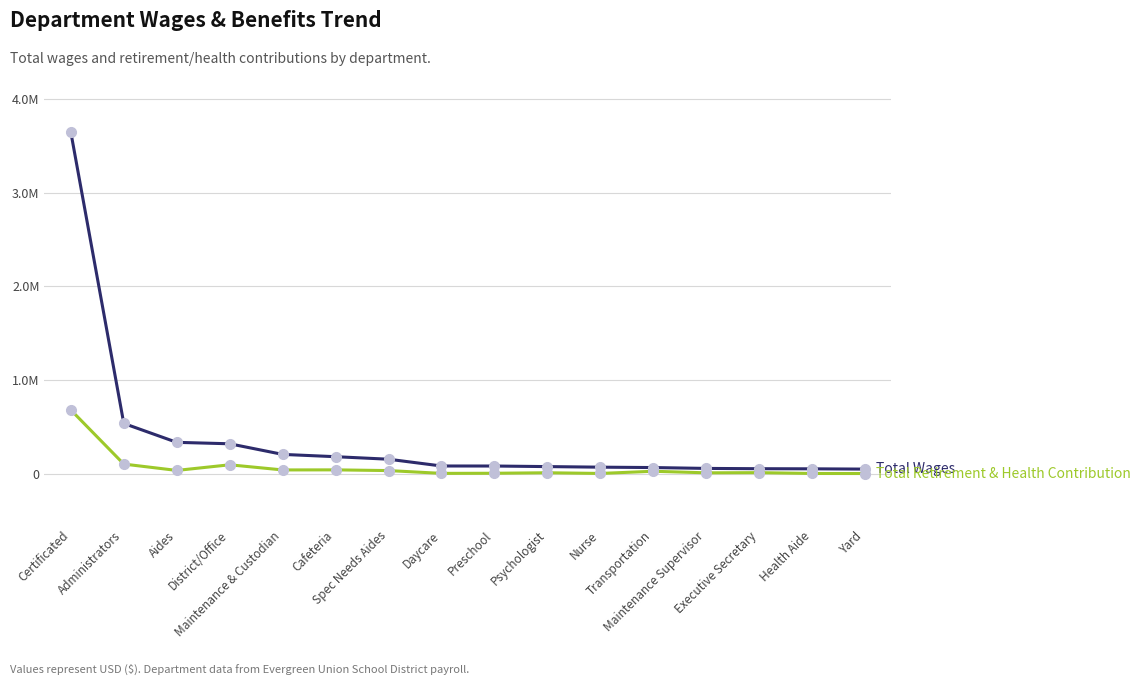

What is the maximum value shown in the chart?

3644239